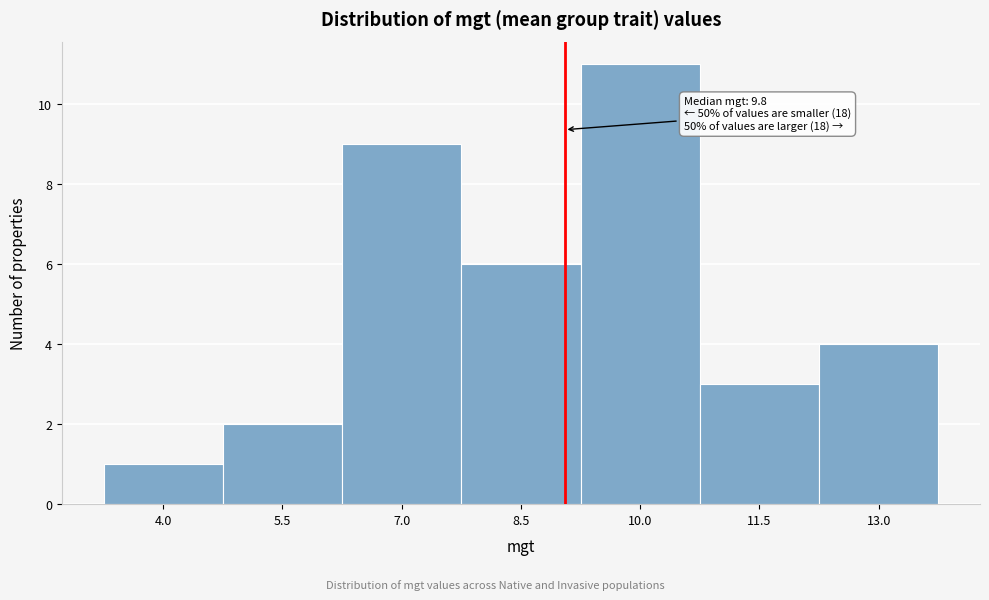

Reading right to left, transcribe all the data shown in this chart.

13.0=4	11.5=3	10.0=11	8.5=6	7.0=9	5.5=2	4.0=1